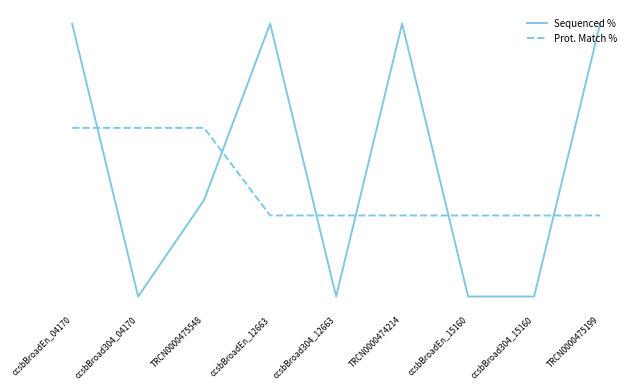

What are all the series names shown in the legend?

Sequenced %, Prot. Match %